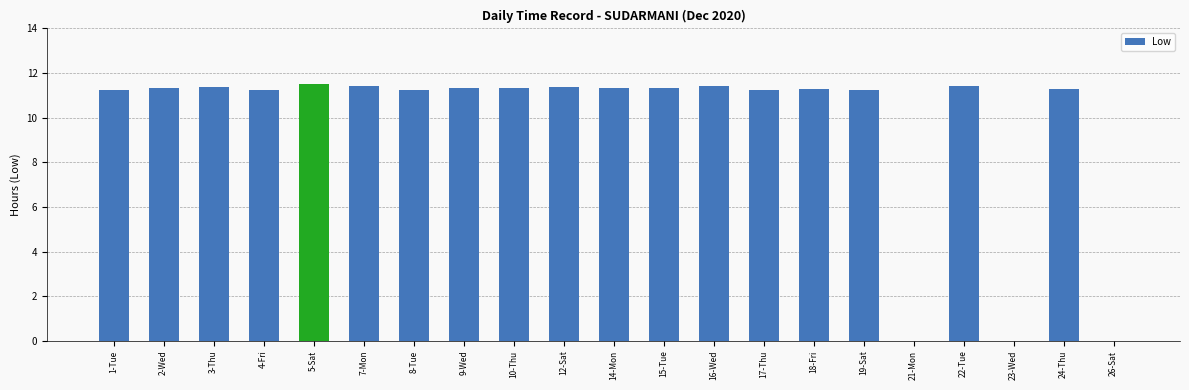

How many categories are shown in the chart?

21